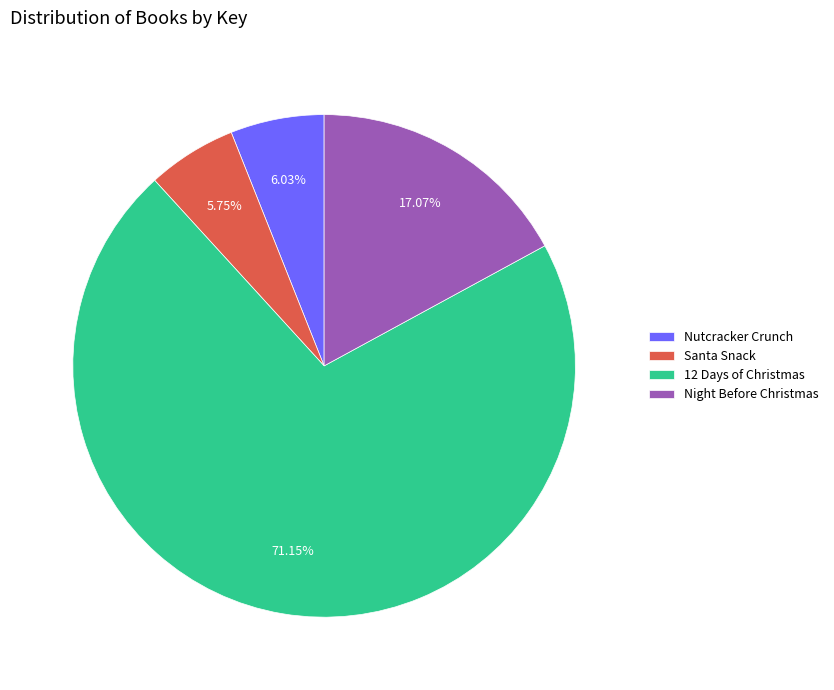

True or false: Santa Snack accounts for 6% of the total.

True